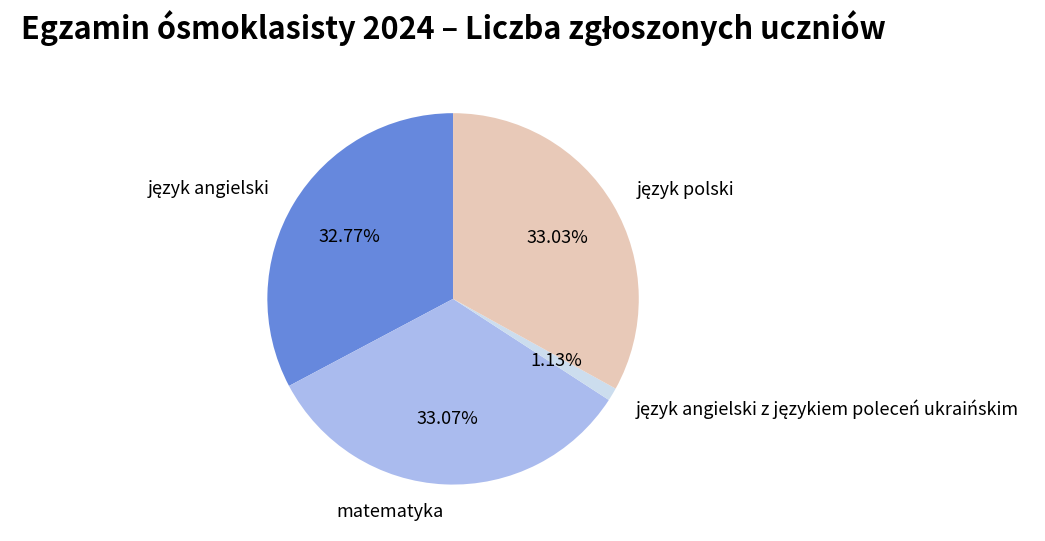

Does any single category account for the majority?

No